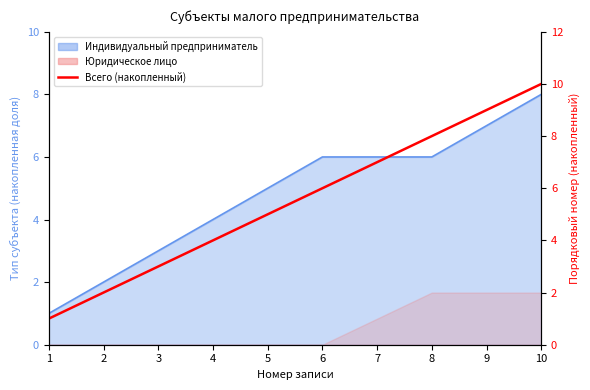

How many lines are shown in the chart?

1